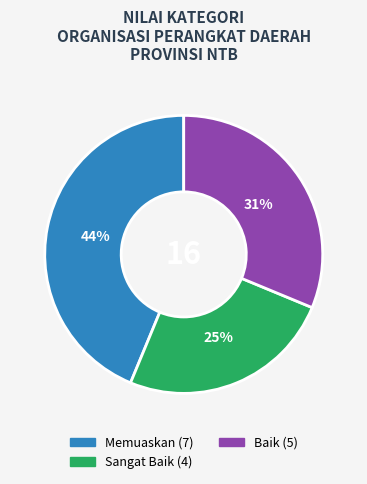

What is the largest slice in the pie chart?

Memuaskan